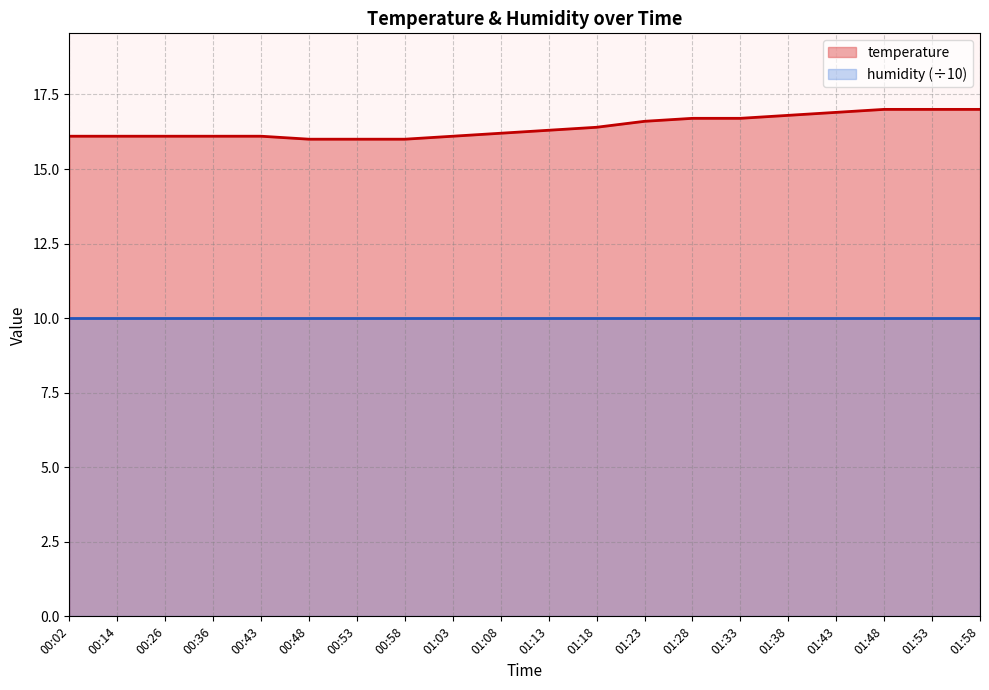

Reading left to right, list all the values displayed in this chart.

00:02=16.1	00:14=16.1	00:26=16.1	00:36=16.1	00:43=16.1	00:48=16.0	00:53=16.0	00:58=16.0	01:03=16.1	01:08=16.2	01:13=16.3	01:18=16.4	01:23=16.6	01:28=16.7	01:33=16.7	01:38=16.8	01:43=16.9	01:48=17.0	01:53=17.0	01:58=17.0